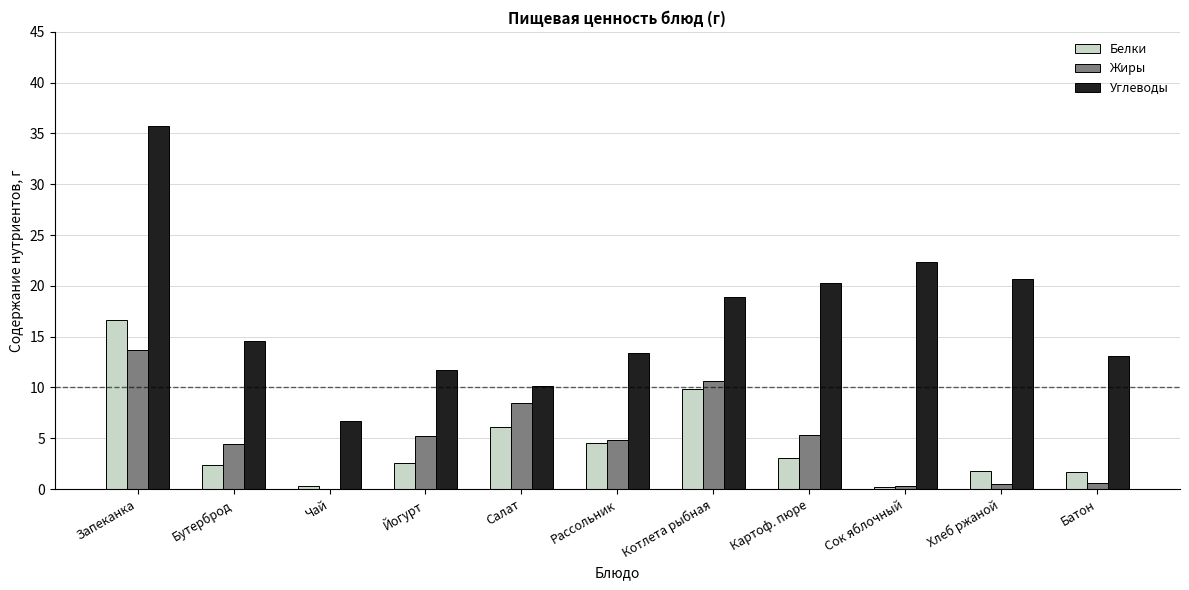

What is the sum of the Белки values at Котлета рыбная and Рассольник?

14.5